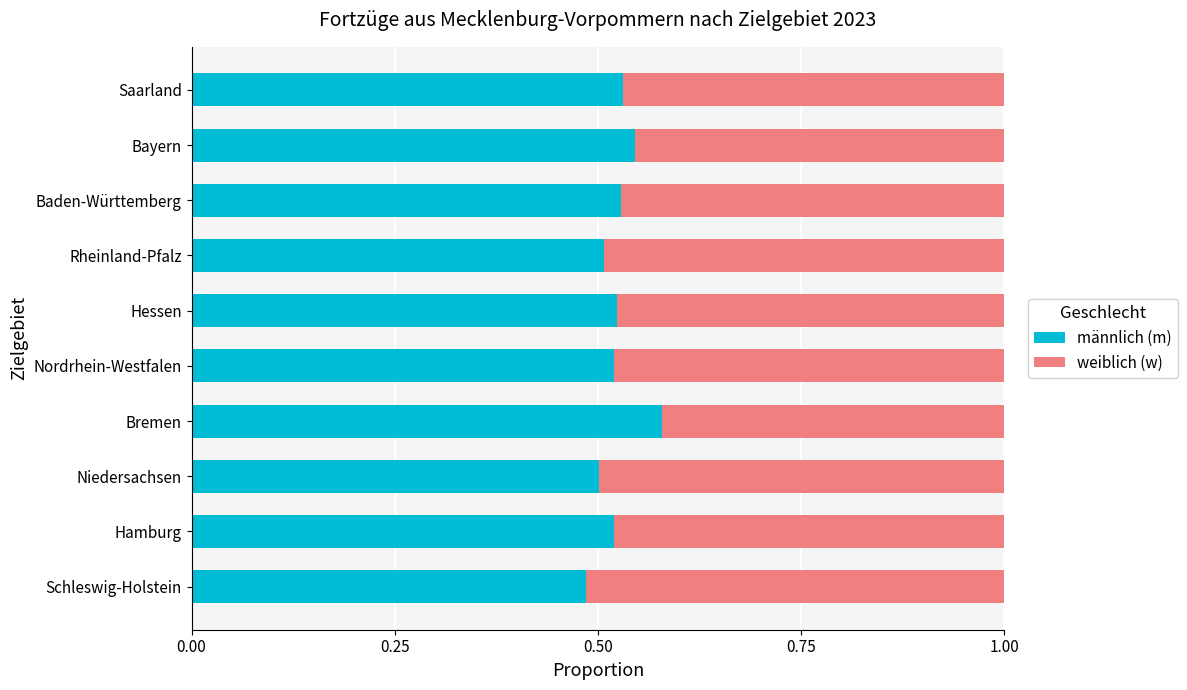

The value of männlich (m) at Hamburg is 0.2. True or false?

False